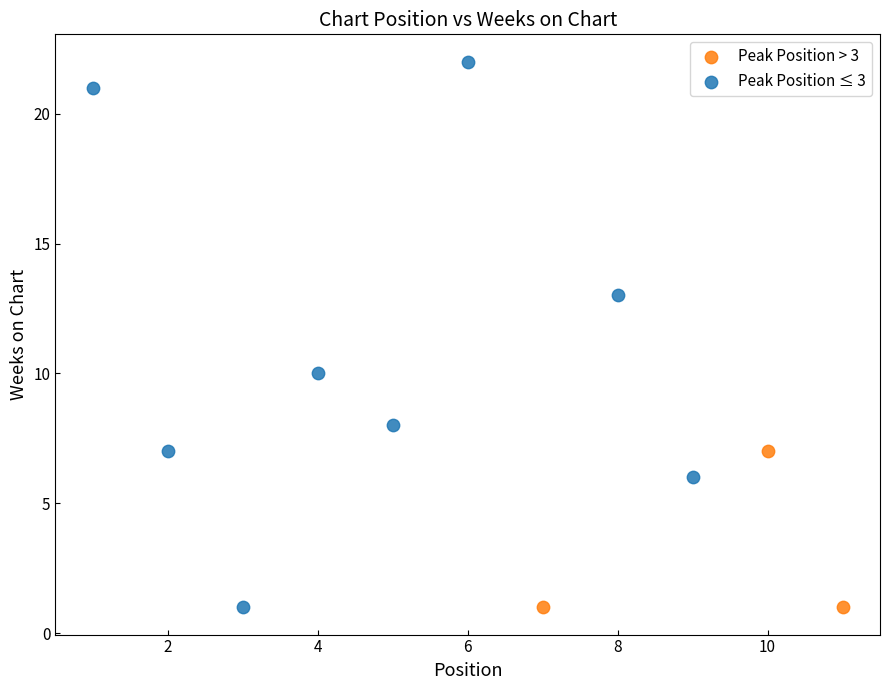

Which series contains the highest Y value?

Peak Position ≤ 3